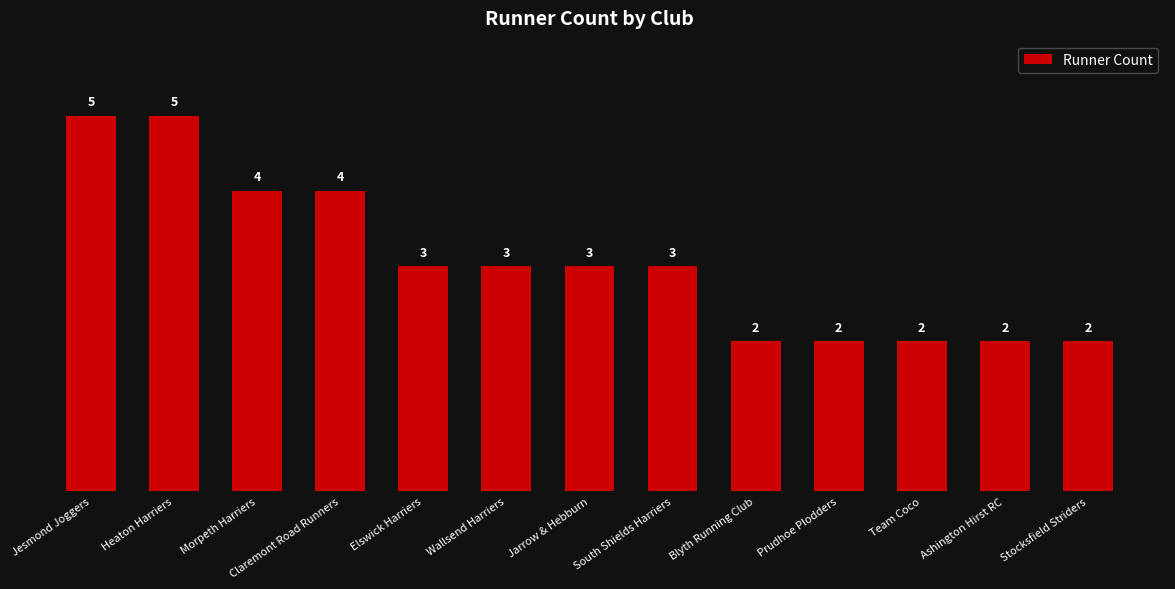

What is the change in value from Heaton Harriers to Stocksfield Striders?

-3